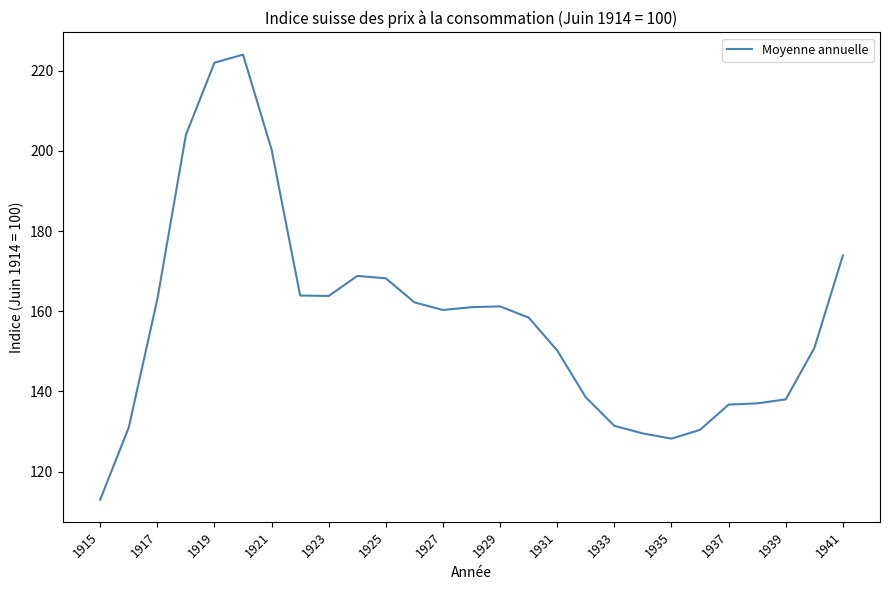

What is the difference between the maximum and minimum values?

111.0